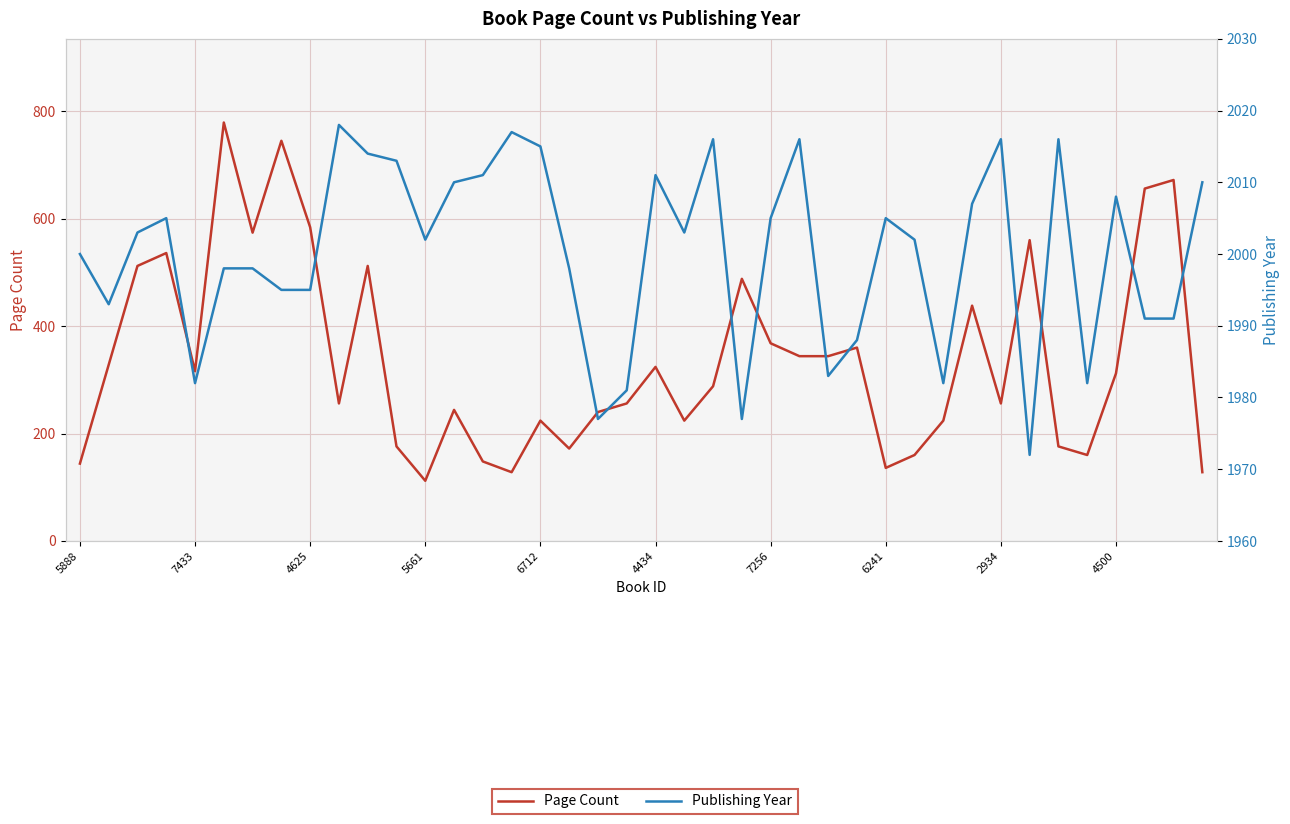

The value of Publishing Year at 15 is 3160. True or false?

False